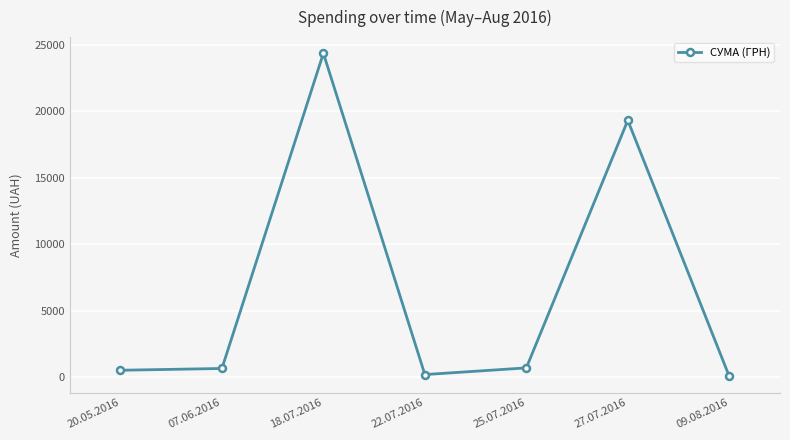

What is the difference between the values at 07.06.2016 and 22.07.2016?

457.4